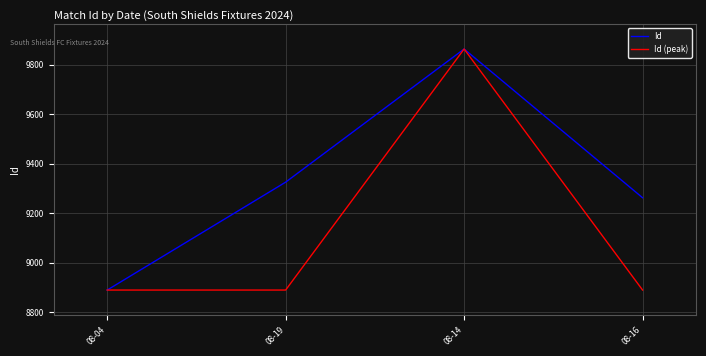

Reading right to left, what are all the values shown in this chart?

Id: 9263	9864	9326	8890
Id (peak): 8890	9864	8890	8890